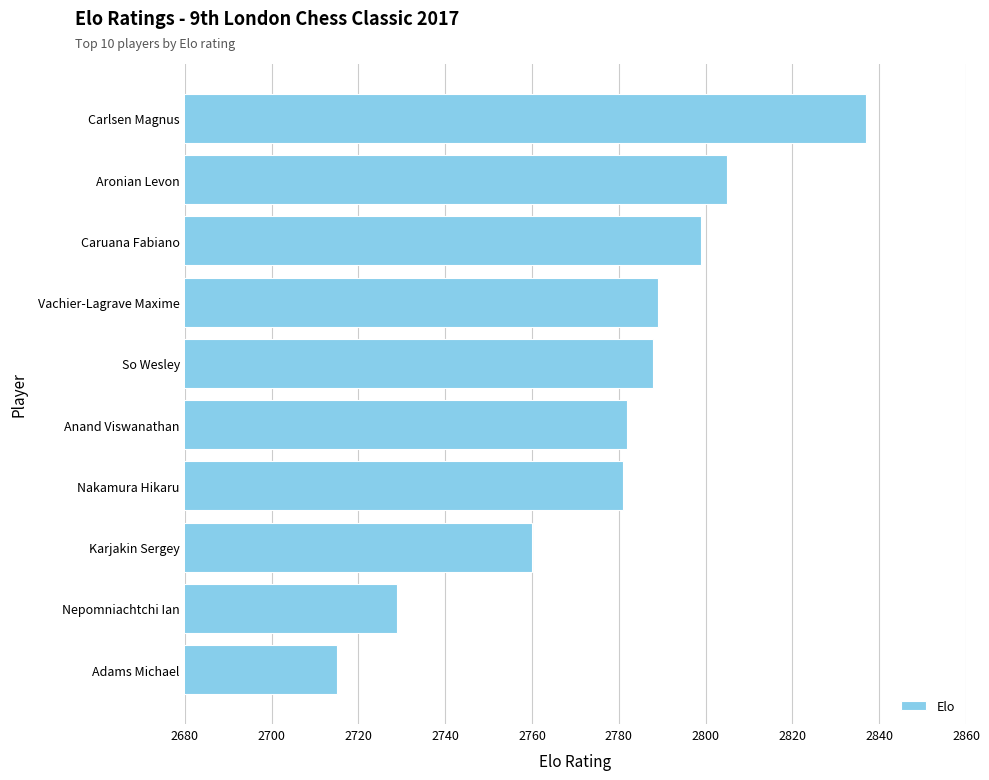

Reading bottom to top, list all the values displayed in this chart.

Adams Michael=2715	Nepomniachtchi Ian=2729	Karjakin Sergey=2760	Nakamura Hikaru=2781	Anand Viswanathan=2782	So Wesley=2788	Vachier-Lagrave Maxime=2789	Caruana Fabiano=2799	Aronian Levon=2805	Carlsen Magnus=2837